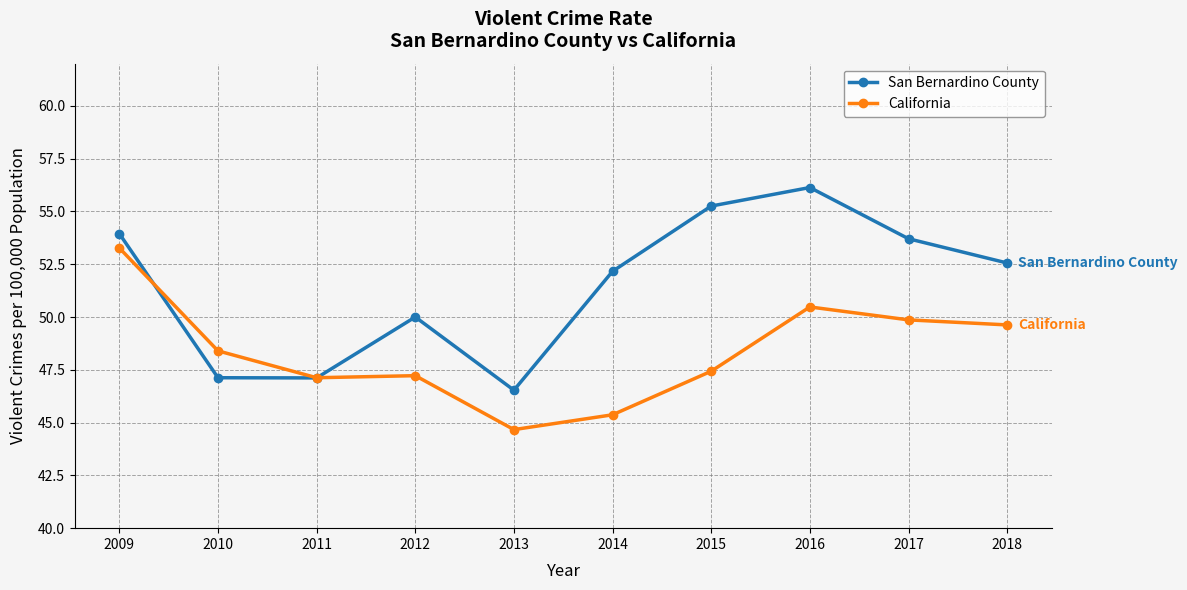

What is the lowest value of the San Bernardino County series?

46.5